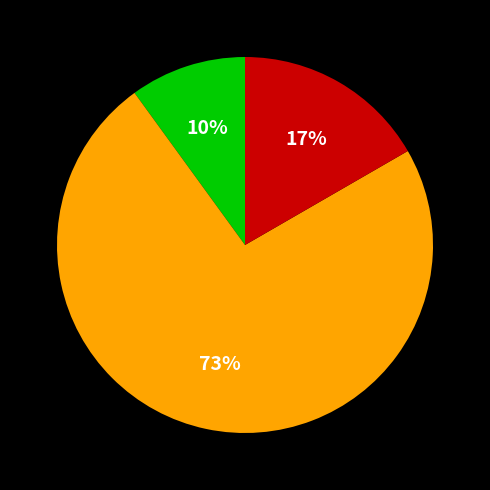

Does any single category account for the majority?

Yes